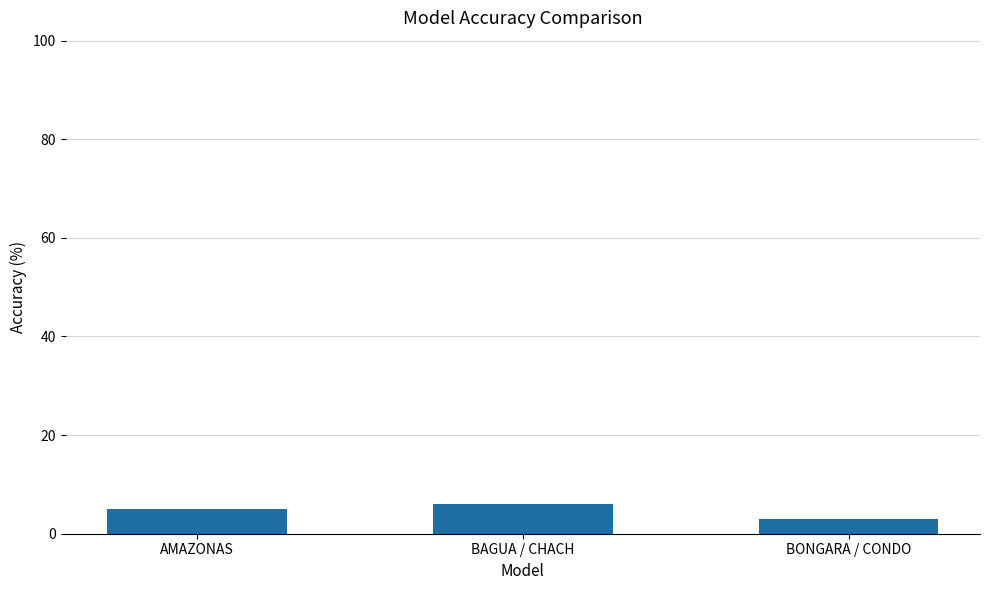

Reading right to left, extract all data points from this chart.

BONGARA / CONDO=3	BAGUA / CHACH=6	AMAZONAS=5